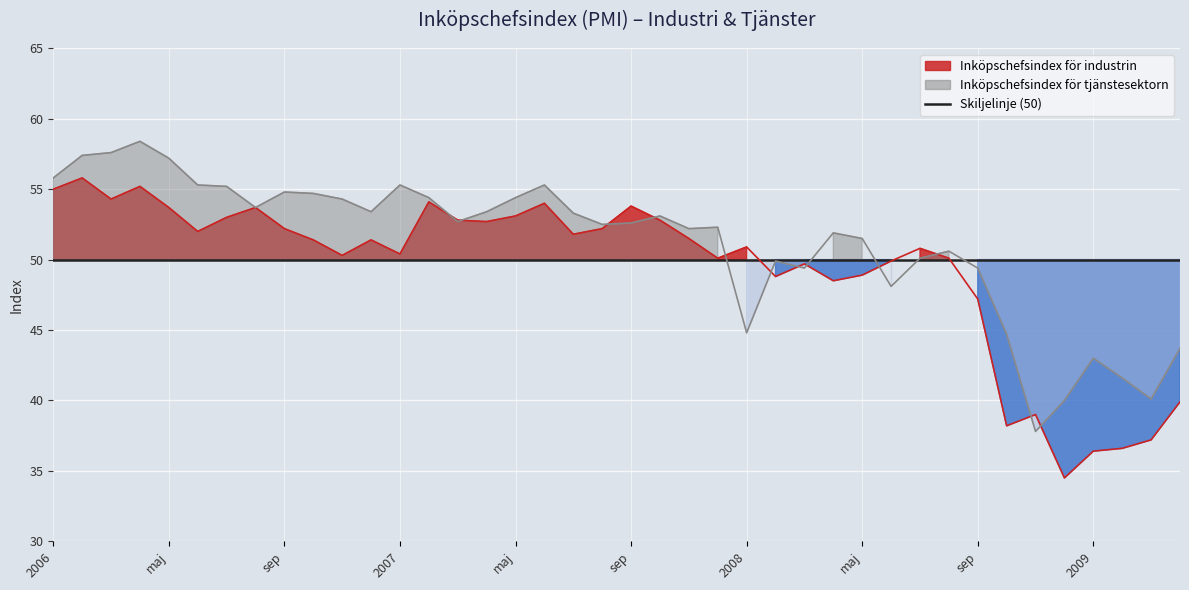

True or false: Inköpschefsindex för industrin has more than 2 points higher than both neighbors.

True